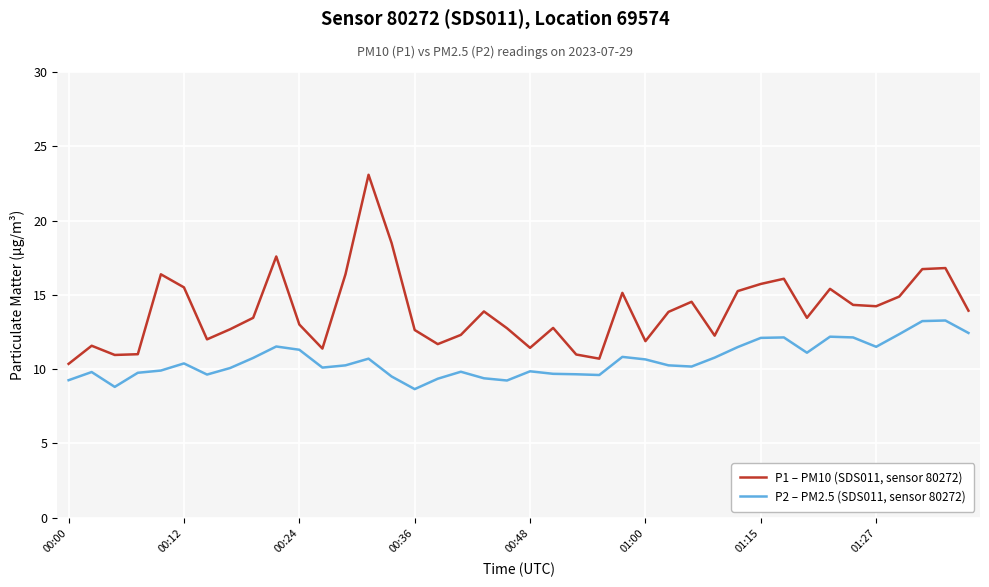

What is the sum of all P2 – PM2.5 (SDS011, sensor 80272) values?

423.5